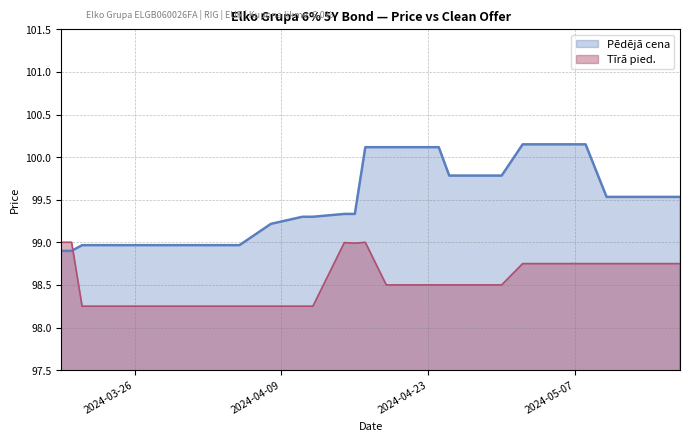

At which label is Pēdējā cena closest to 99?

2024-04-05